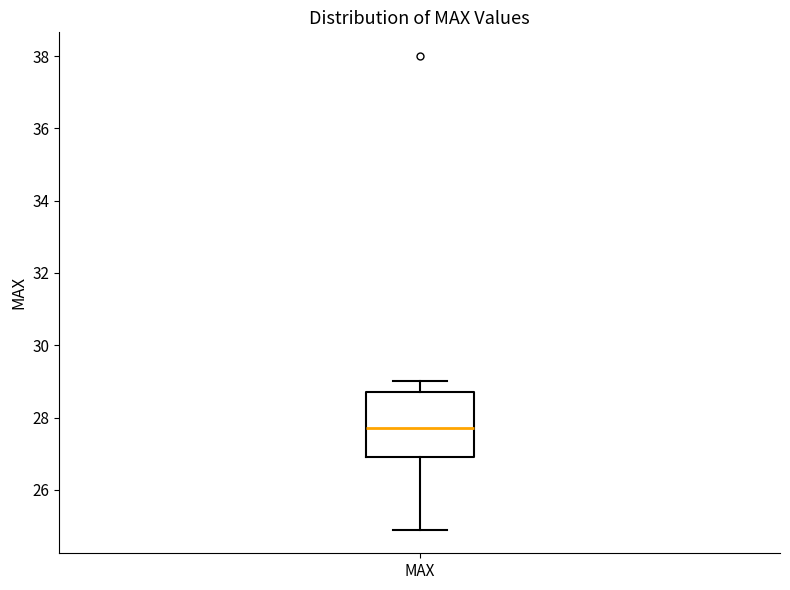

Where does the lower whisker of the box for MAX end on the y-axis? The values are not printed on the chart, so give them approximately, as read against the axis.

25.0